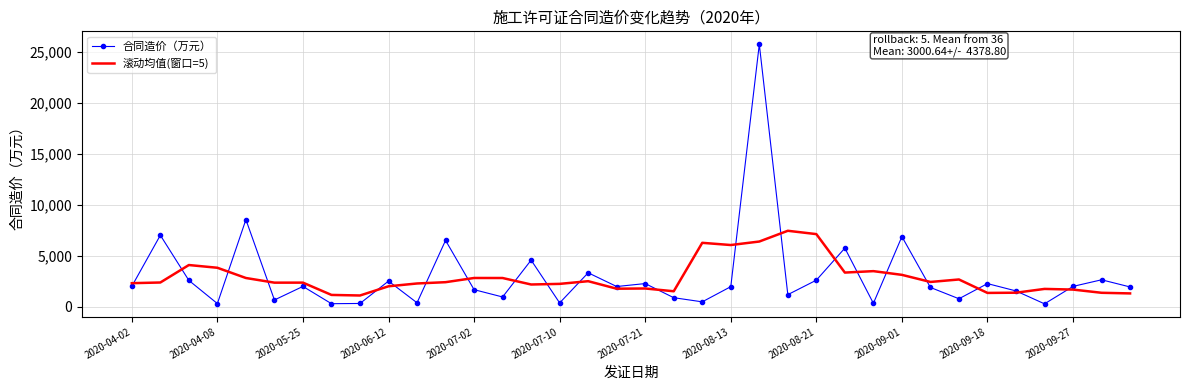

Which series ends up on top after the final intersection of 滚动均值(窗口=5) and 合同造价（万元）?

合同造价（万元）